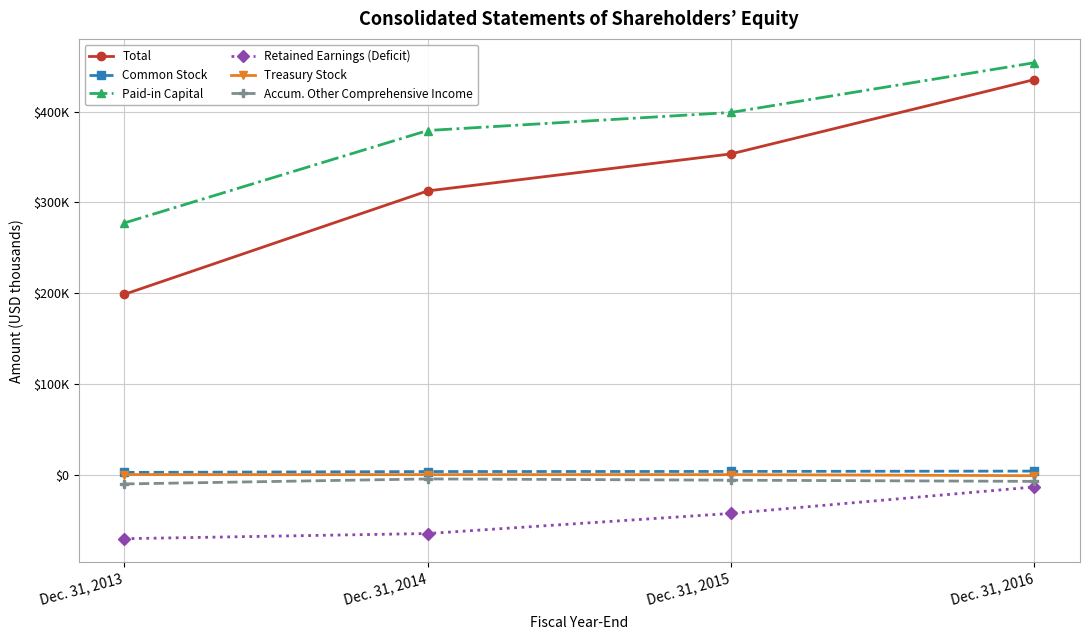

What are all the series names shown in the legend?

Total, Common Stock, Paid-in Capital, Retained Earnings (Deficit), Treasury Stock, Accum. Other Comprehensive Income